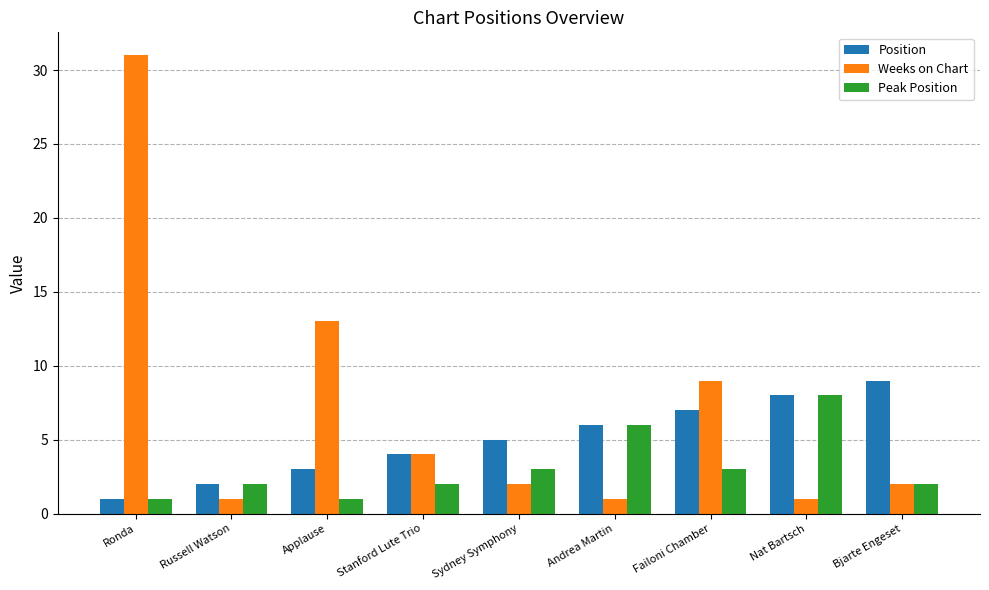

What value does the Peak Position series have at Russell Watson?

2